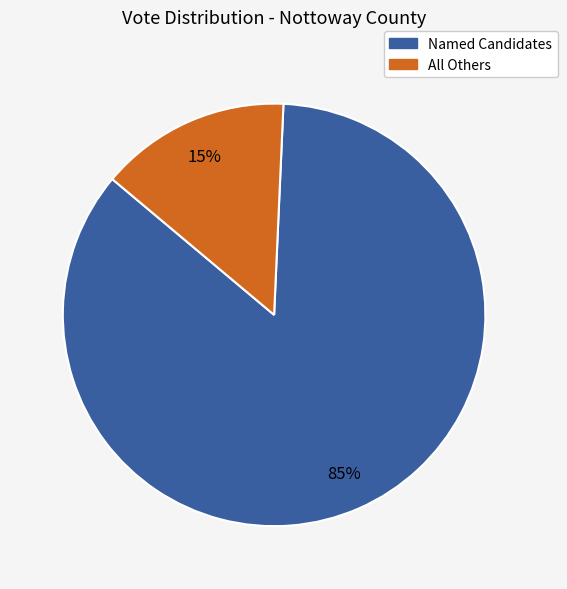

To the nearest percent, what is the average slice percentage?

50%